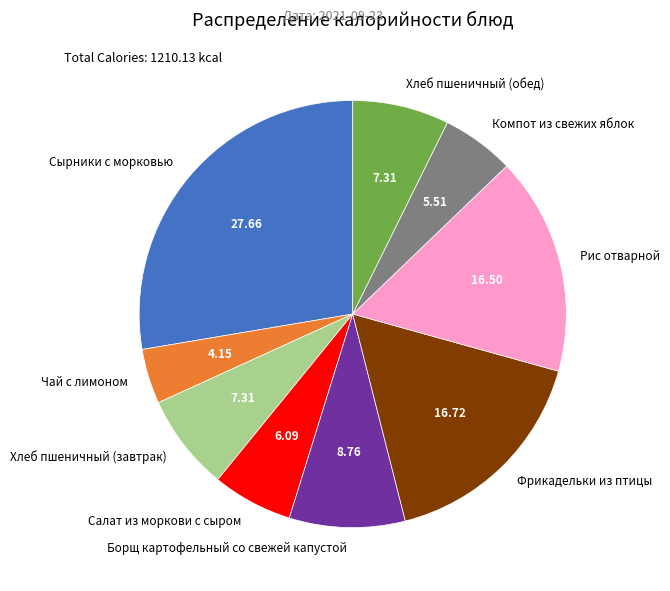

Does Салат из моркови с сыром represent more than half of the total?

No